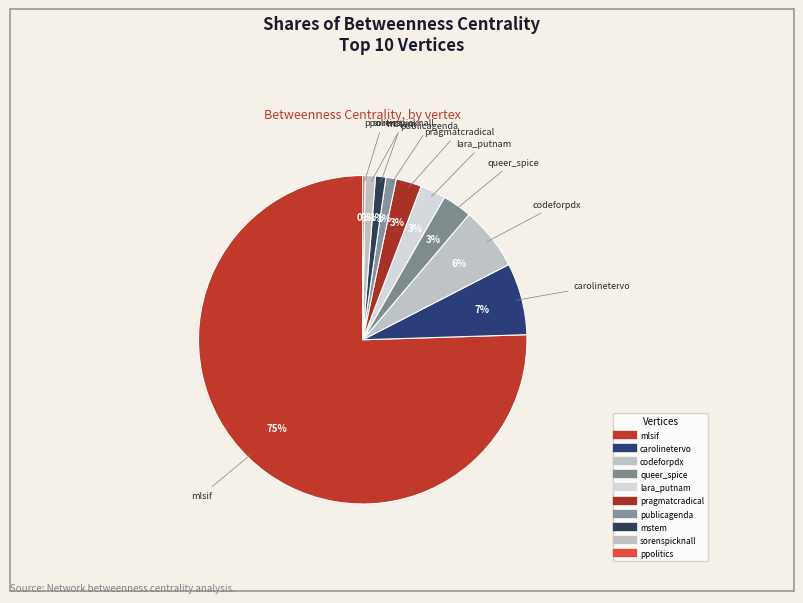

What percentage is NOT represented by lara_putnam?

97.5%